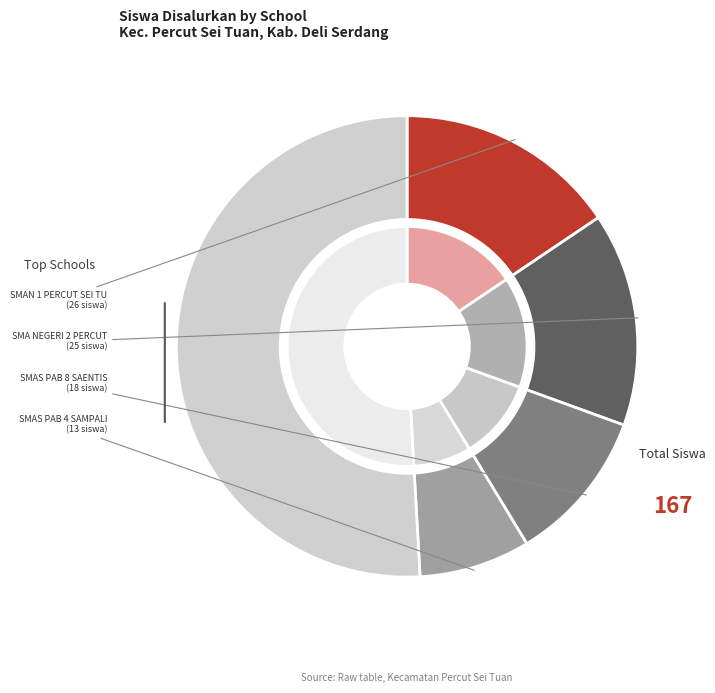

The SMAS BINA SISWA slice represents 12% of the pie. True or false?

False